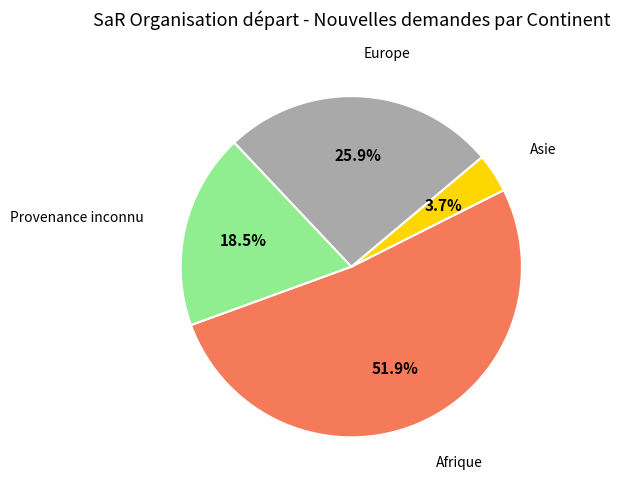

Is there a majority slice in this chart?

Yes